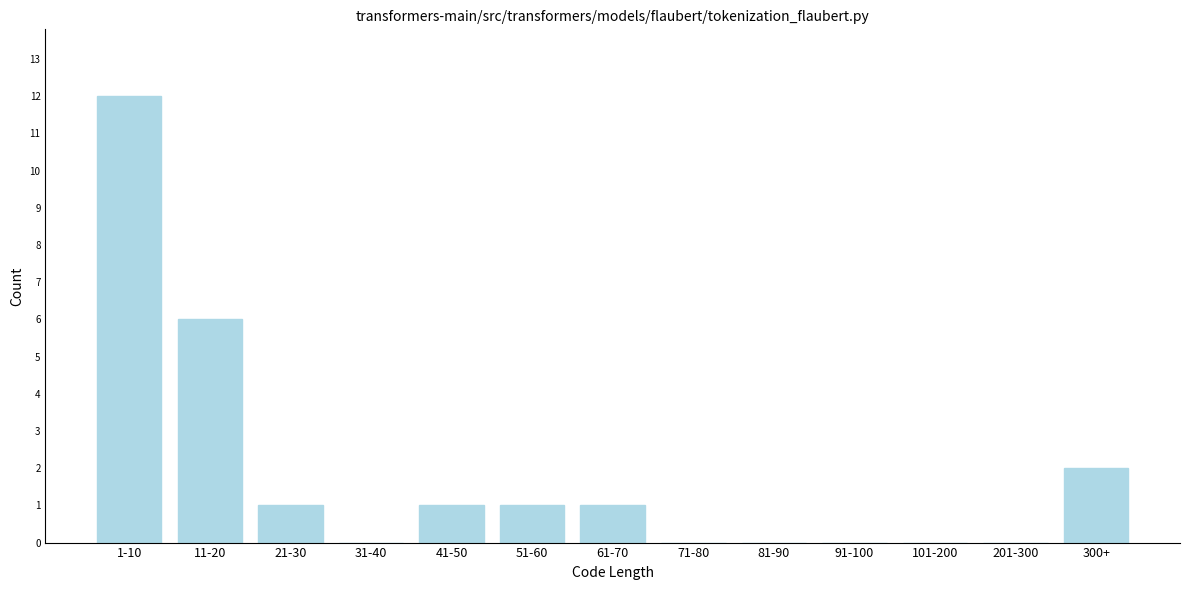

Reading left to right, what are all the values shown in this chart?

1-10=12	11-20=6	21-30=1	31-40=0	41-50=1	51-60=1	61-70=1	71-80=0	81-90=0	91-100=0	101-200=0	201-300=0	300+=2